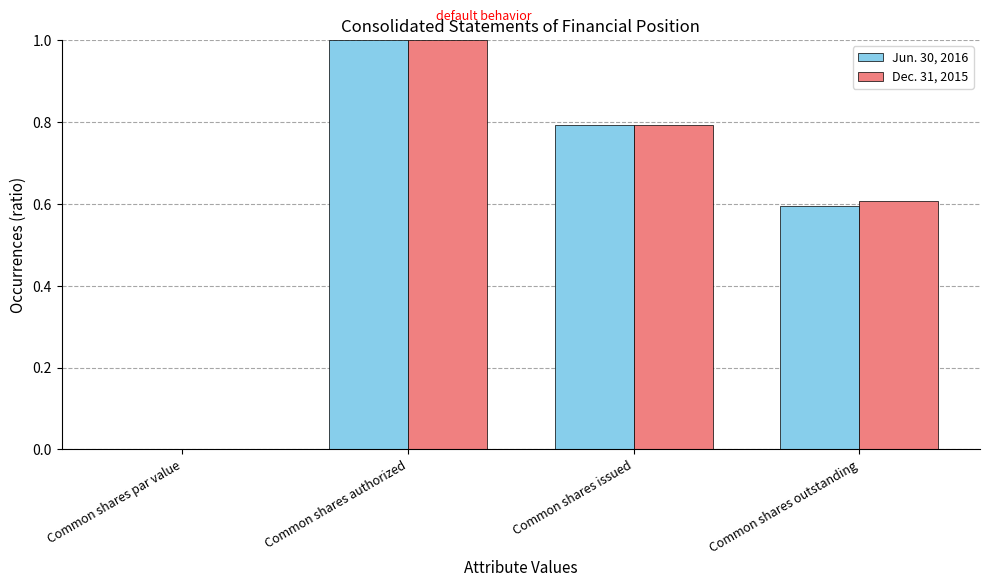

What is the total value across all series at Common shares issued?

1.6